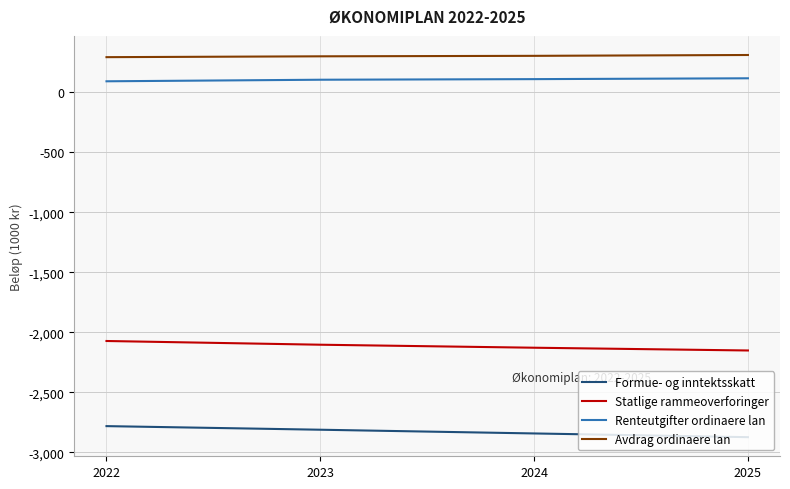

Does the chart have visible grid lines?

Yes